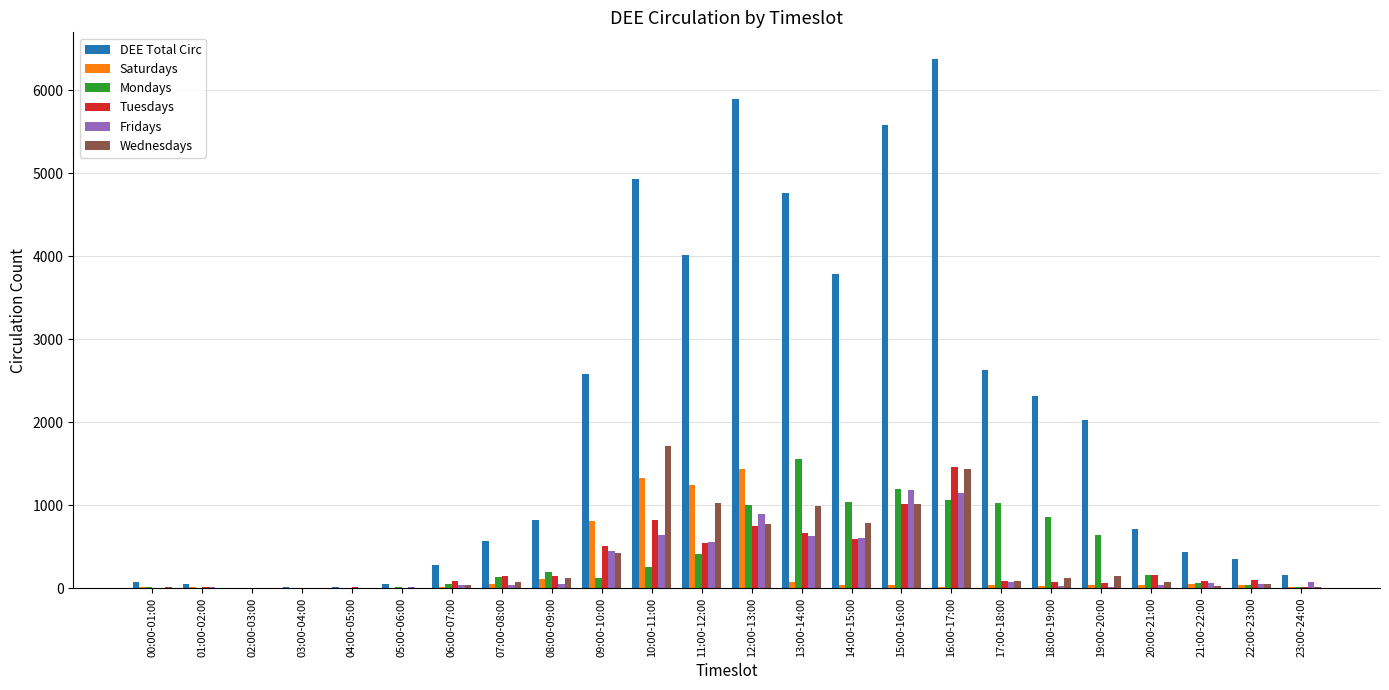

Which series has the largest range (max minus min)?

DEE Total Circ